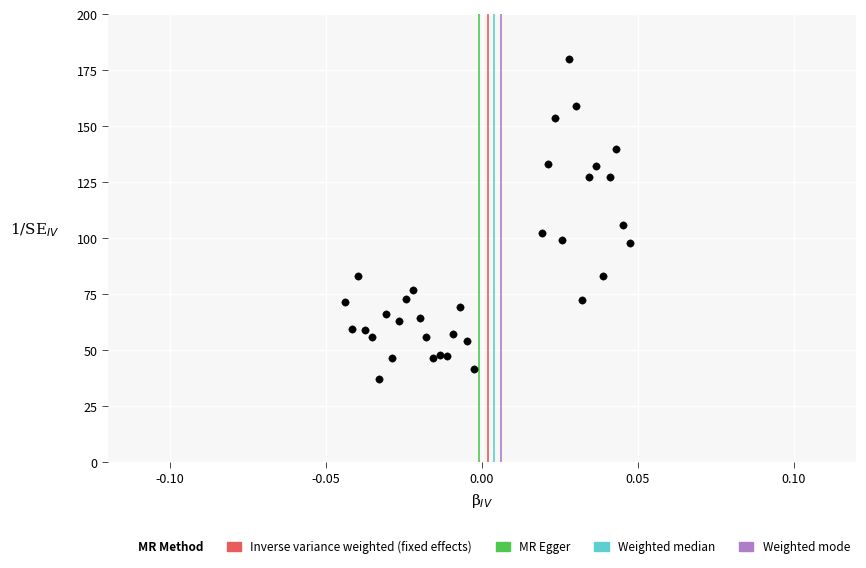

What Y value in the scatter plot is closest to 108?

105.9